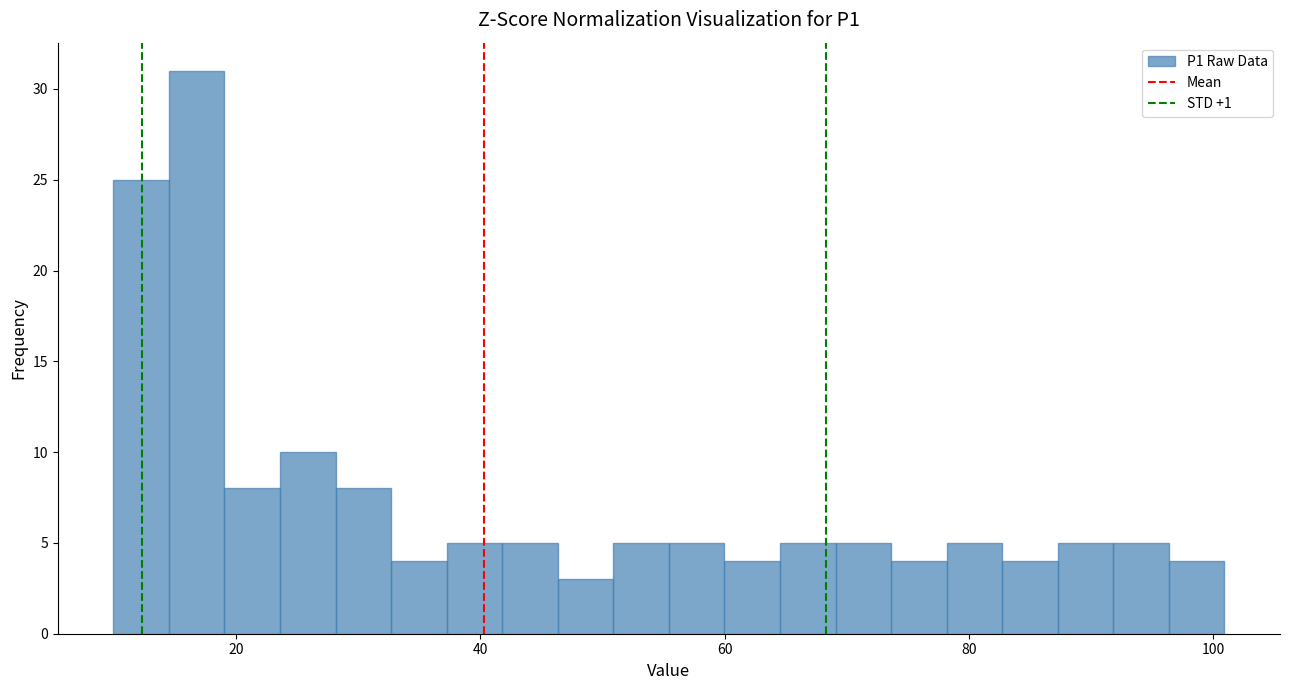

Around what value on the x-axis is the tallest bar? Give the approximate position of its centre, as read against the axis.

16